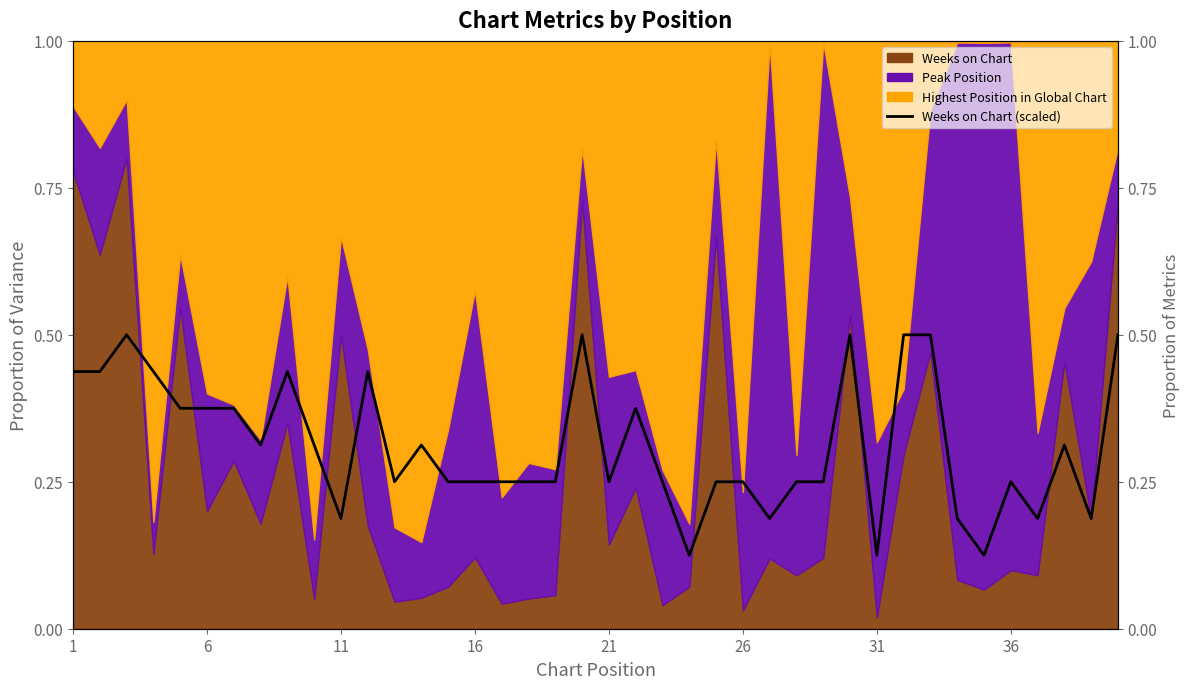

What is the average value?

0.3